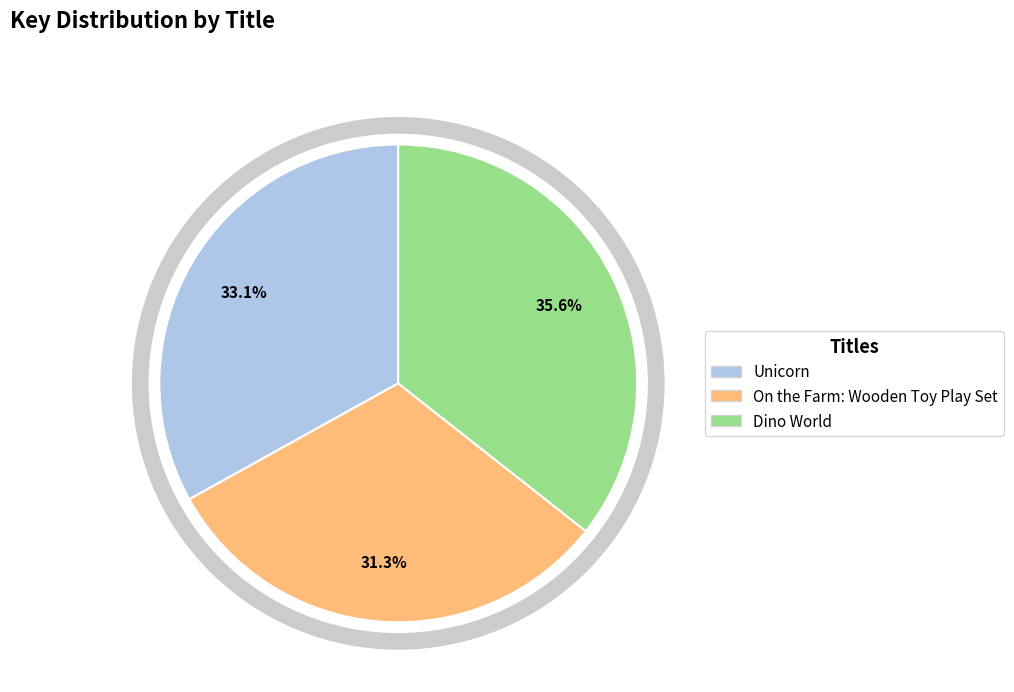

Count the number of slices in the pie.

3